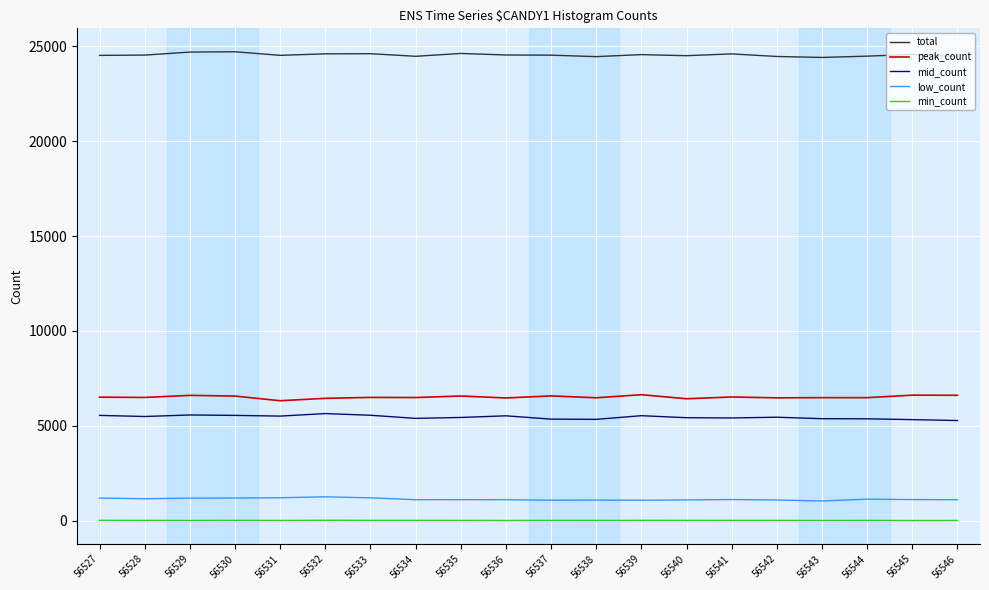

What is the greatest value displayed?

24722